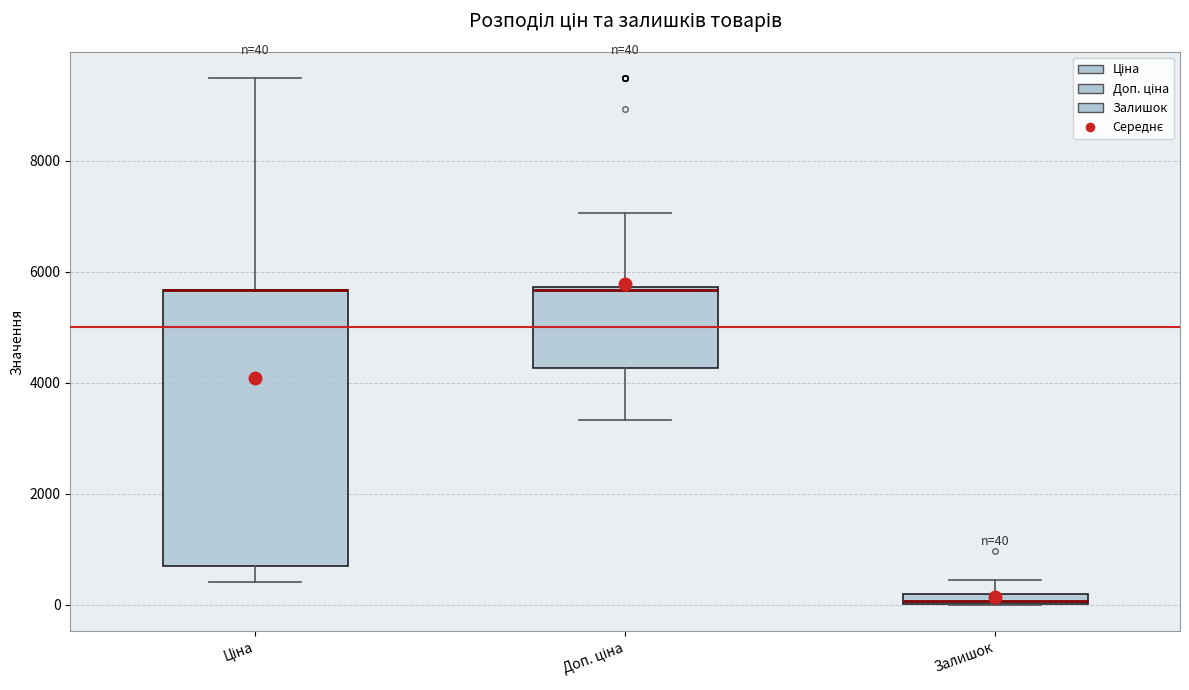

Comparing the boxes themselves (not the whiskers), which one is the tallest?

Ціна